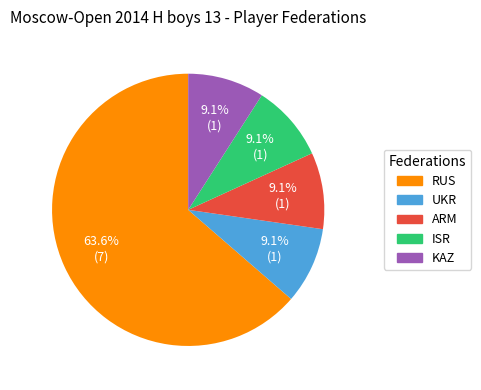

Count the number of slices in the pie.

5